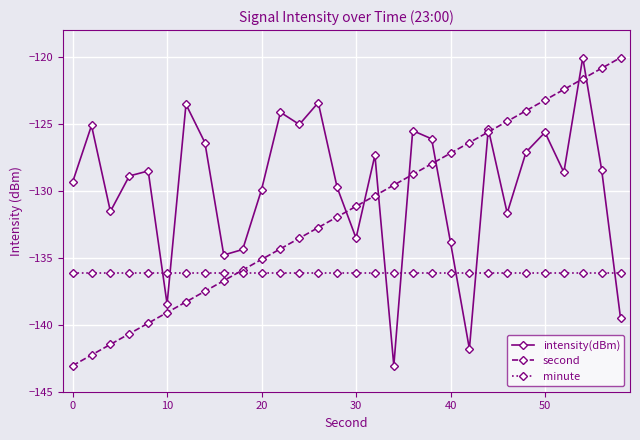

Rank the series by their average value, from lowest to highest.

minute, second, intensity(dBm)